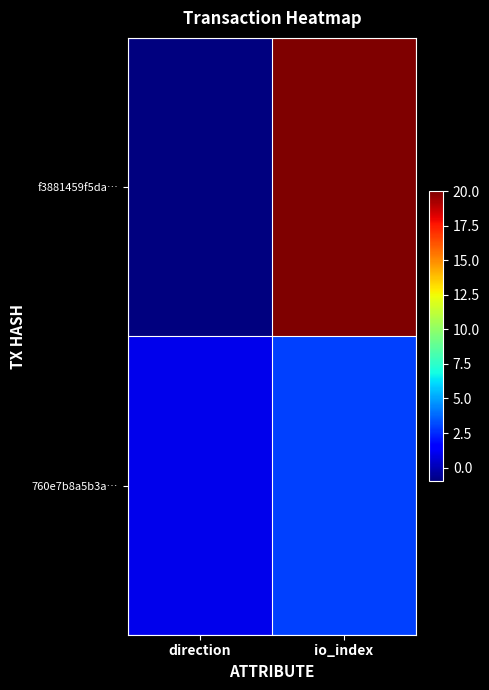

How many categories are shown in the chart?

2